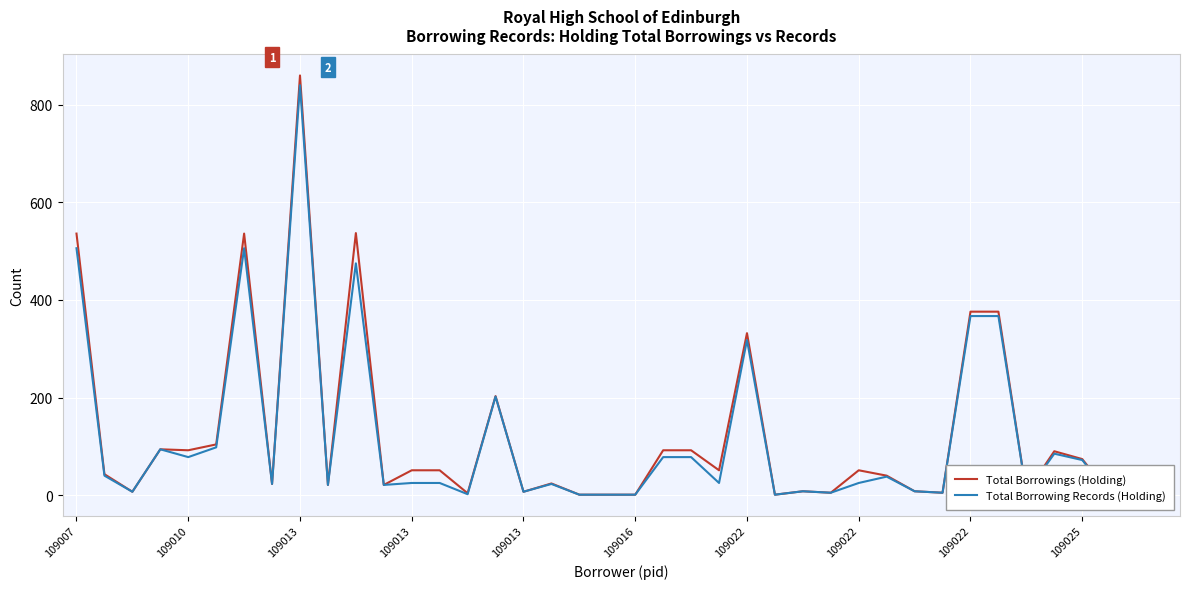

True or false: Total Borrowings (Holding) has a value of 59 at 35.

False